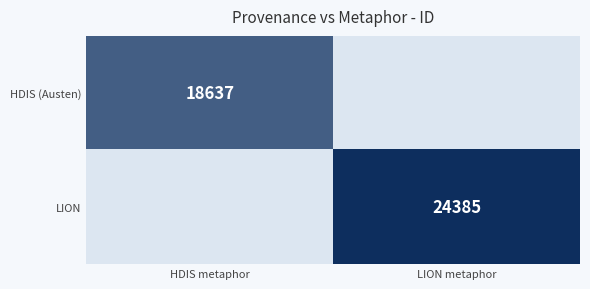

The HDIS (Austen) series shows 18637.0 at HDIS metaphor. True or false?

True